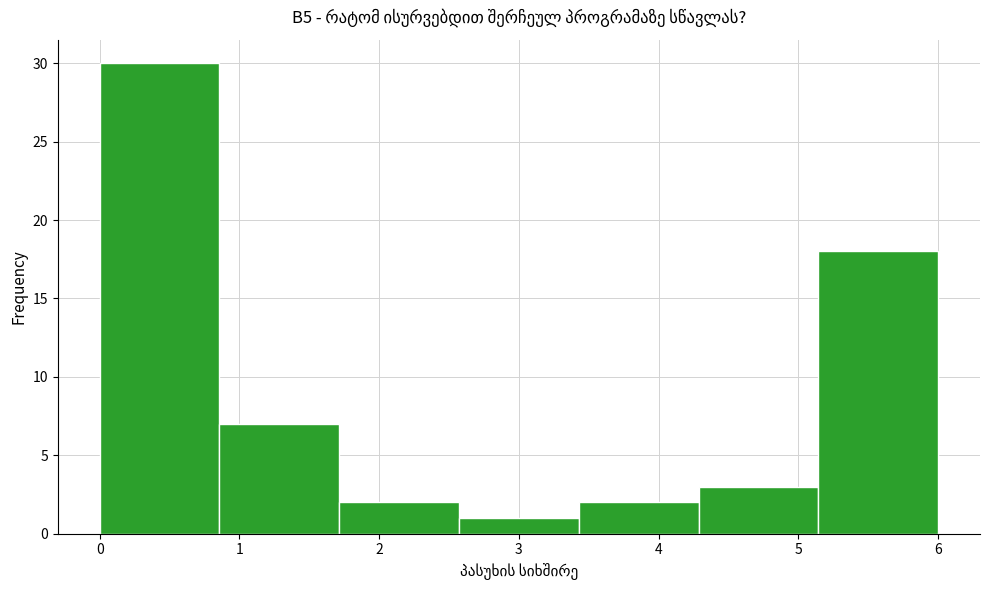

Reading left to right, list every bar in this chart as the range it spans on the x-axis followed by its height. Neither the bar edges nor the heights are printed on the chart, so give them approximately, as read against the axes.

0.0 to 0.9: 30
0.9 to 1.7: 7
1.7 to 2.6: 2
2.6 to 3.4: 1
3.4 to 4.3: 2
4.3 to 5.1: 3
5.1 to 6.0: 18